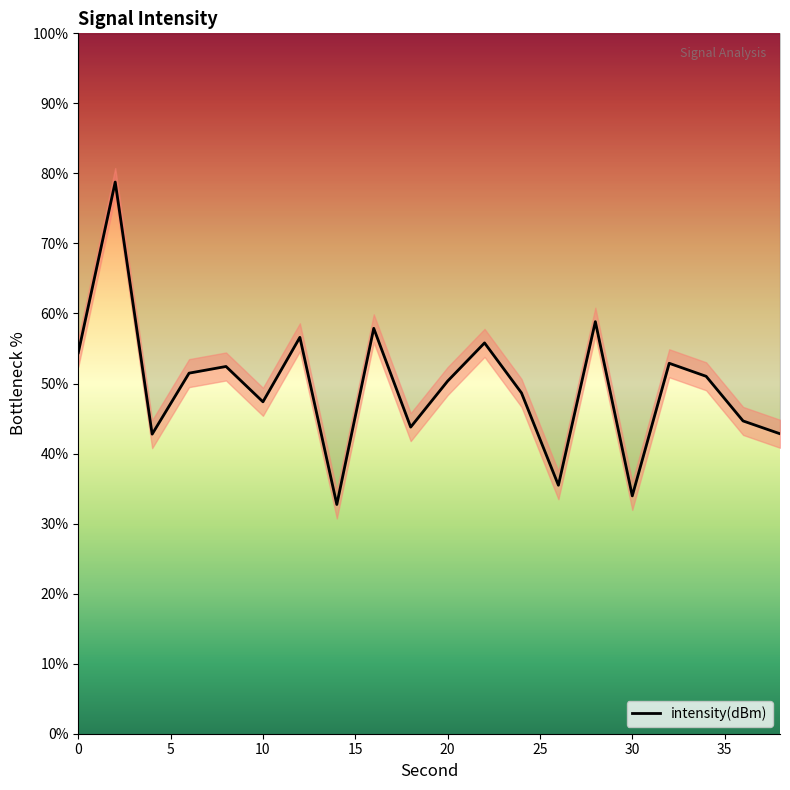

Is this an area chart (filled region under the line)?

No